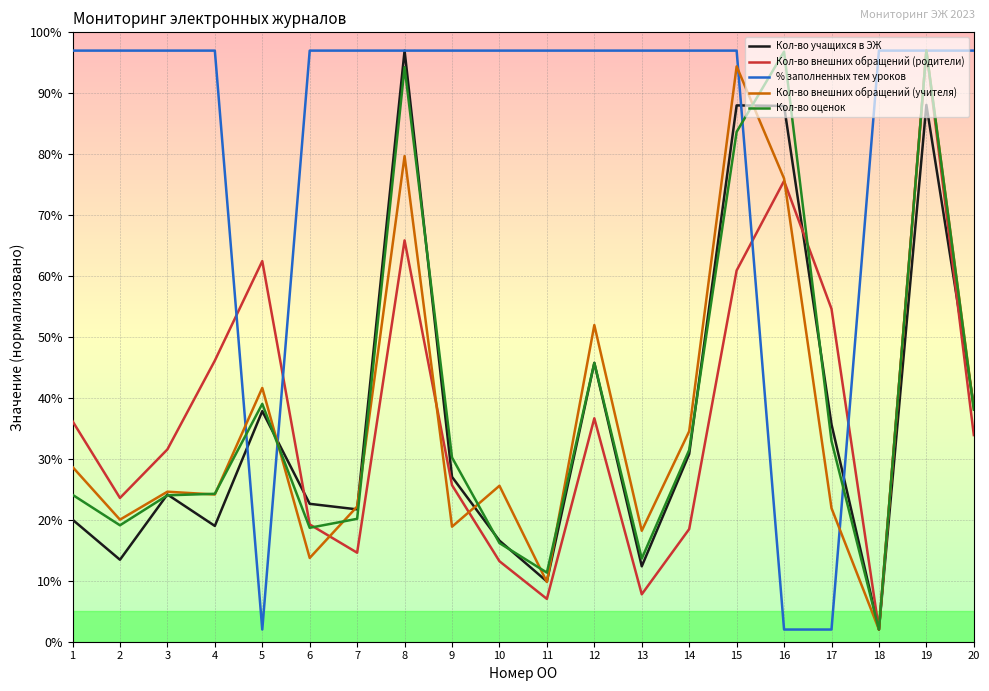

What is the difference between the Кол-во внешних обращений (учителя) values at 12 and 2?

31.9